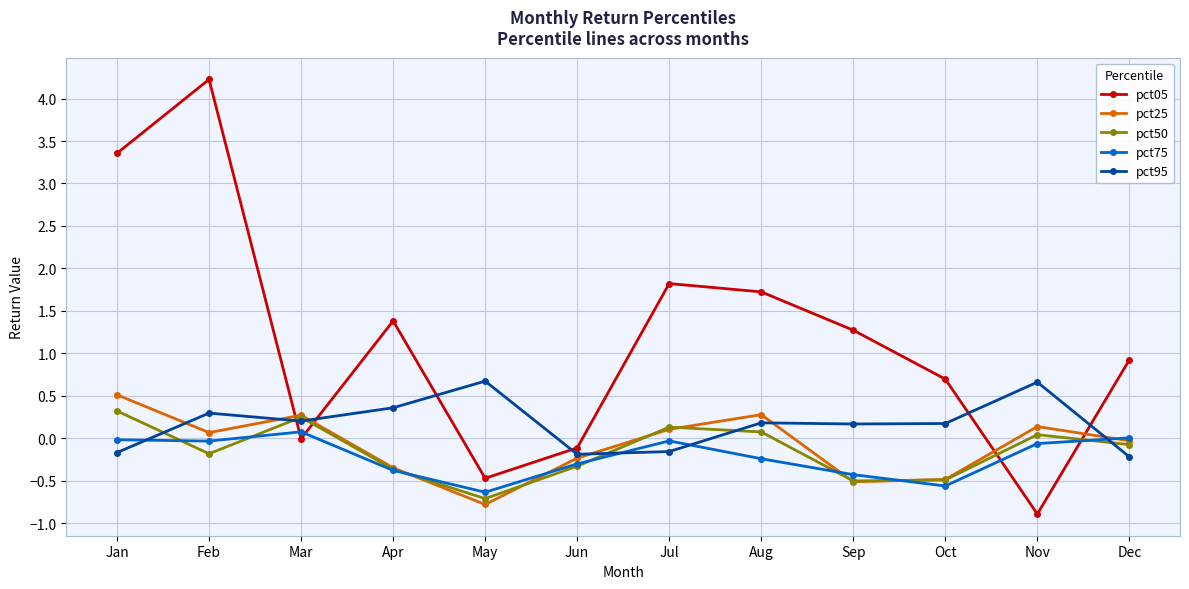

How many lines are shown in the chart?

5